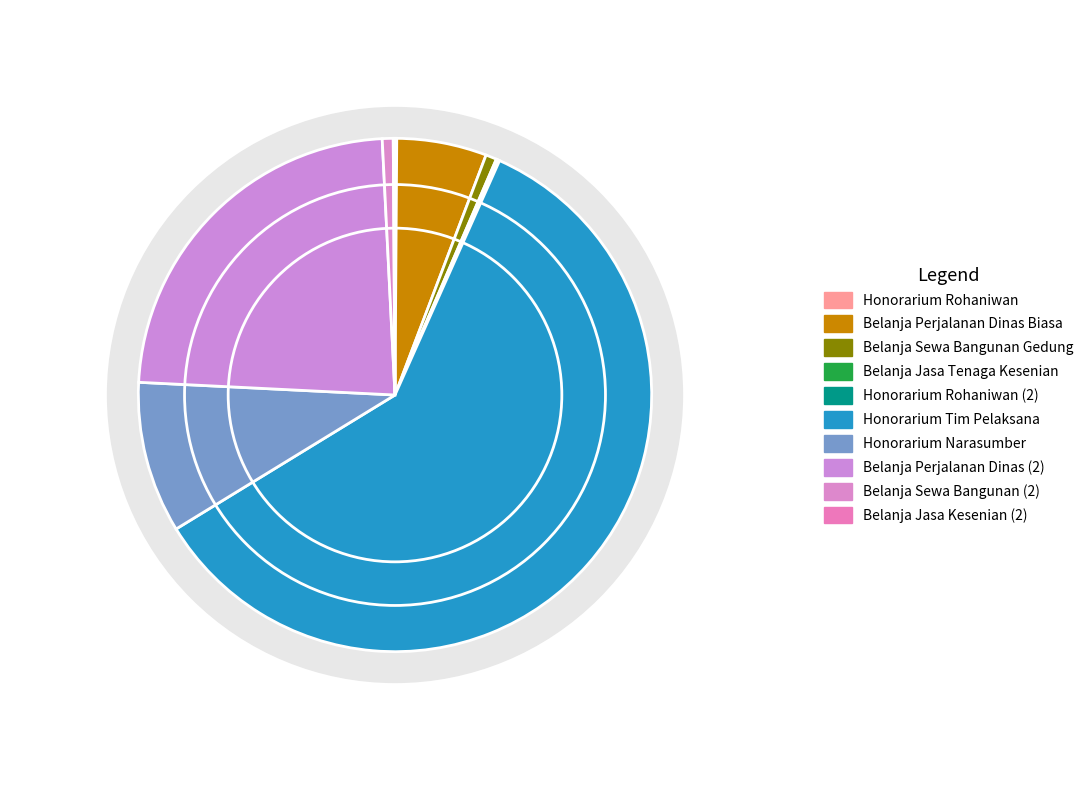

Does Honorarium Narasumber represent more than half of the total?

No